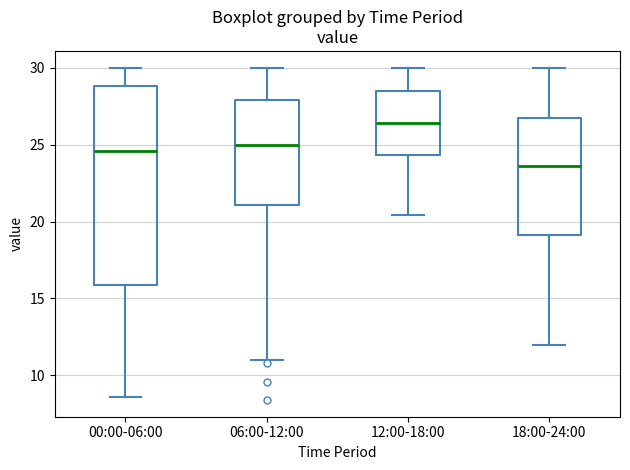

Which box has the highest median line?

12:00-18:00